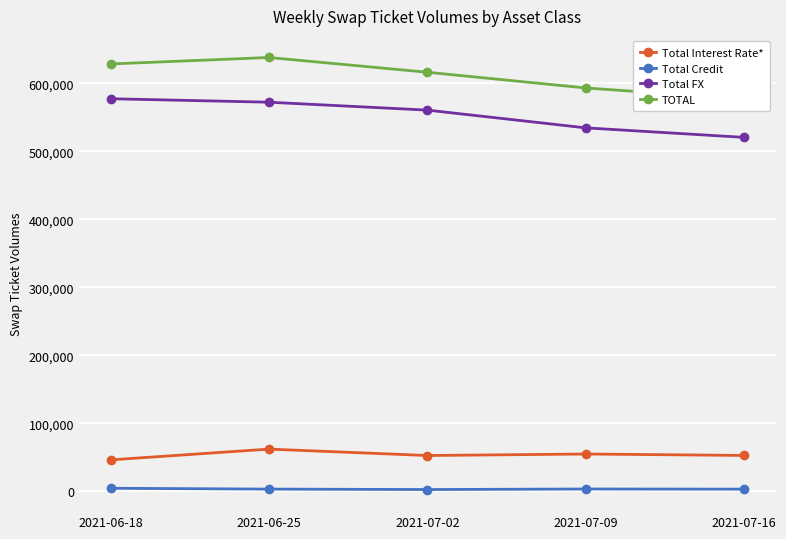

What is the label of the 3rd point from the left?

2021-07-02